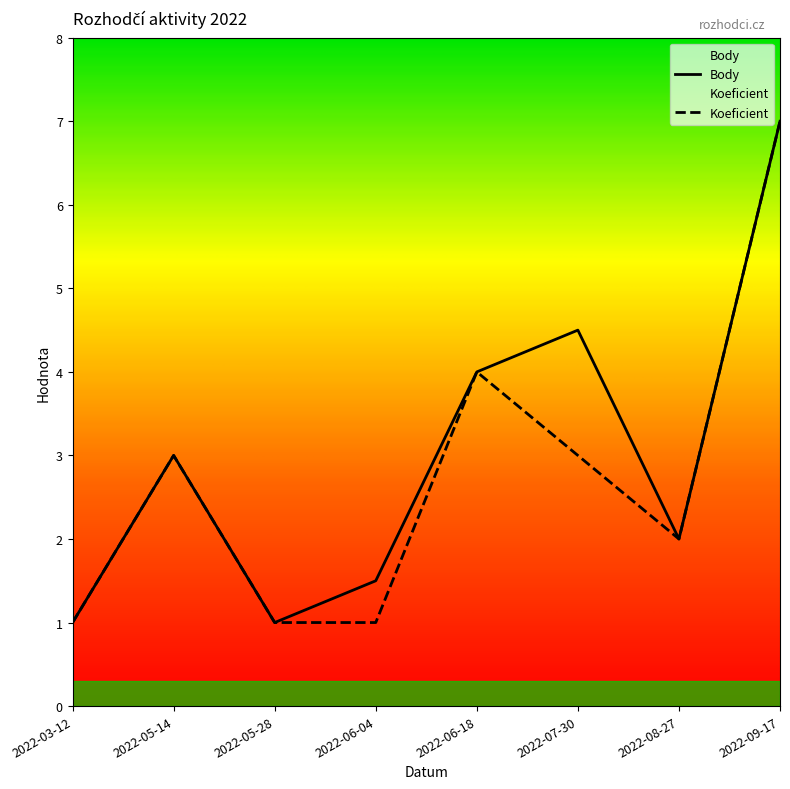

At which category does Body reach its first local valley?

2022-05-28